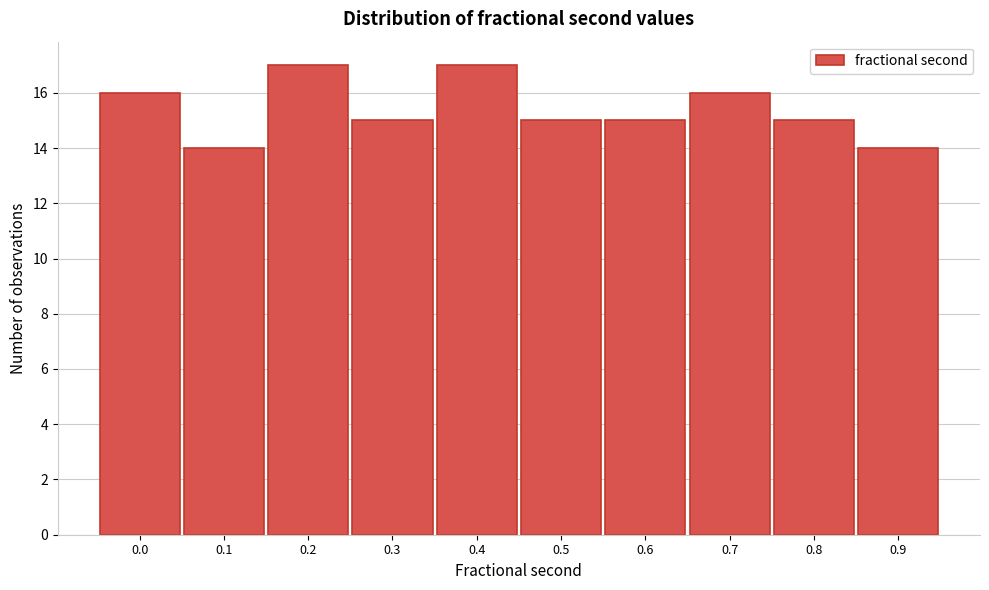

Reading left to right, transcribe all the data shown in this chart.

16	14	17	15	17	15	15	16	15	14